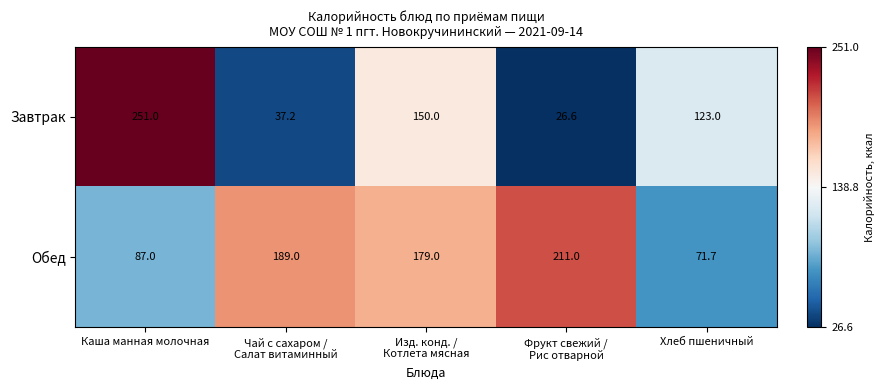

At which category does the chart reach its minimum across all series?

Фрукт свежий /
Рис отварной